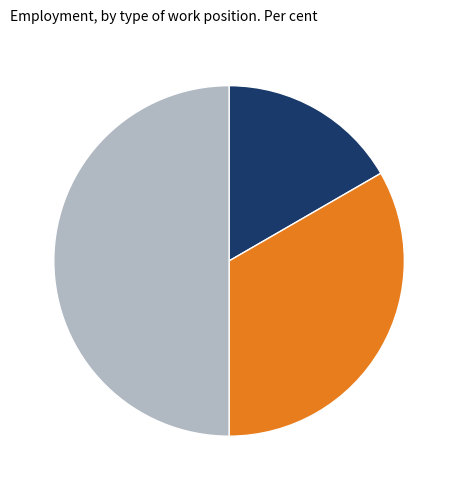

Rank the categories by value from highest to lowest.

Сумісництво, Суміщення, Основне місце роботи